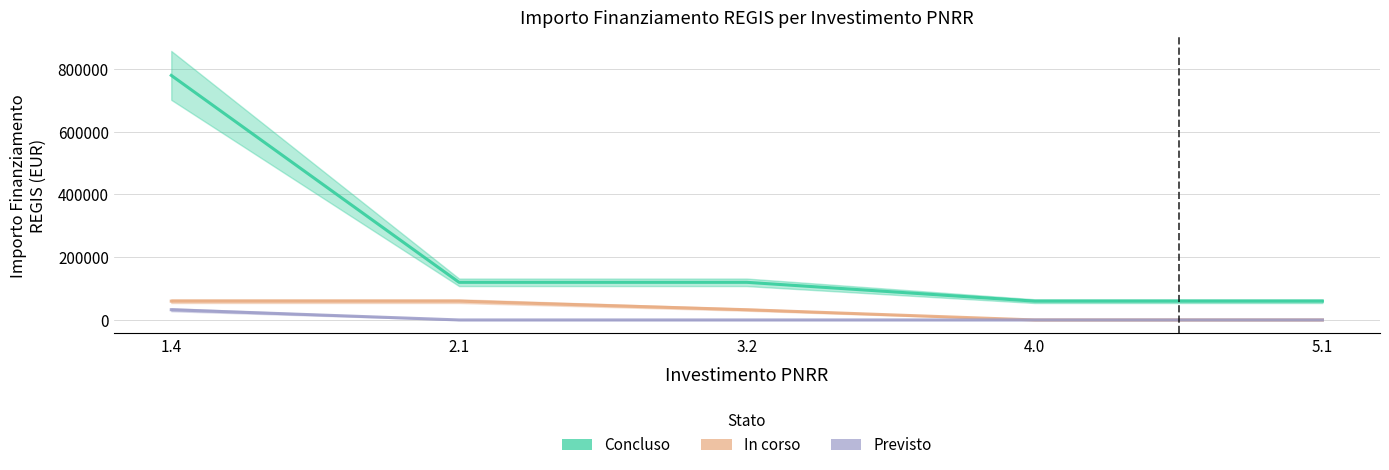

Is the value of Previsto at 4.0 greater than the value of Concluso at 2.1?

No